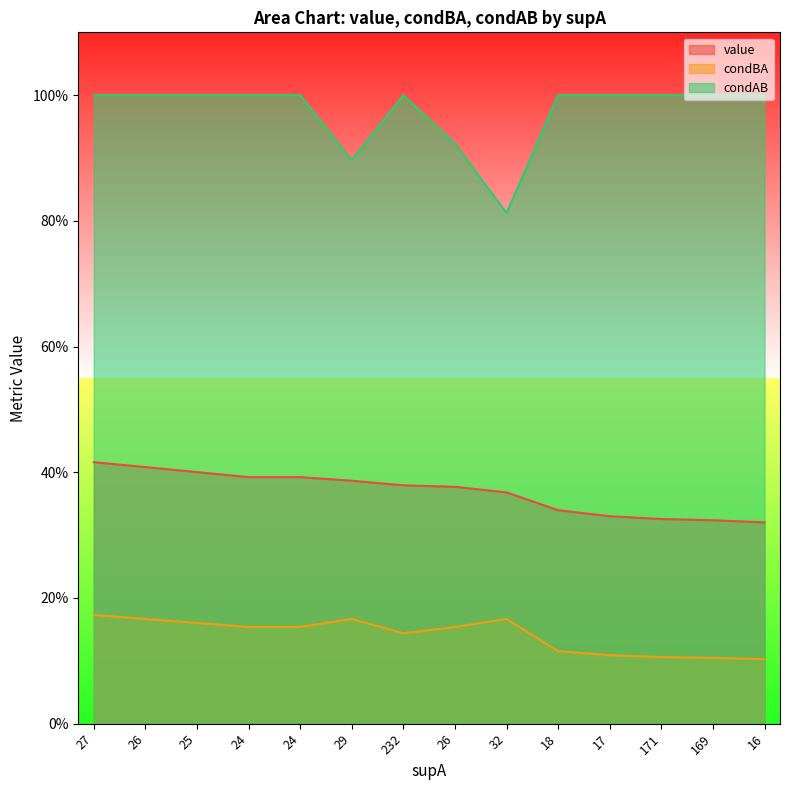

What is the value of the value point at the 3rd from the left?

0.4